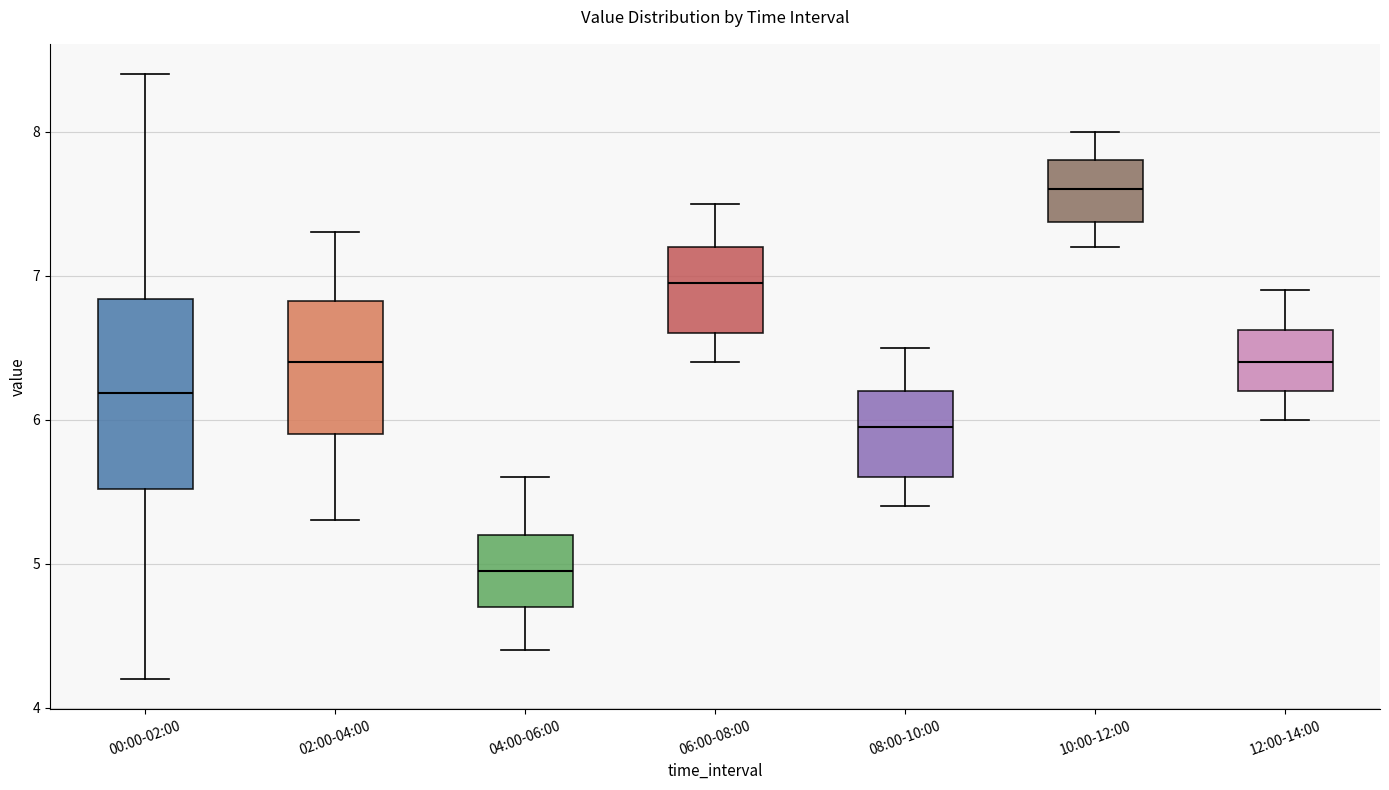

Which box's median line is the lowest?

04:00-06:00